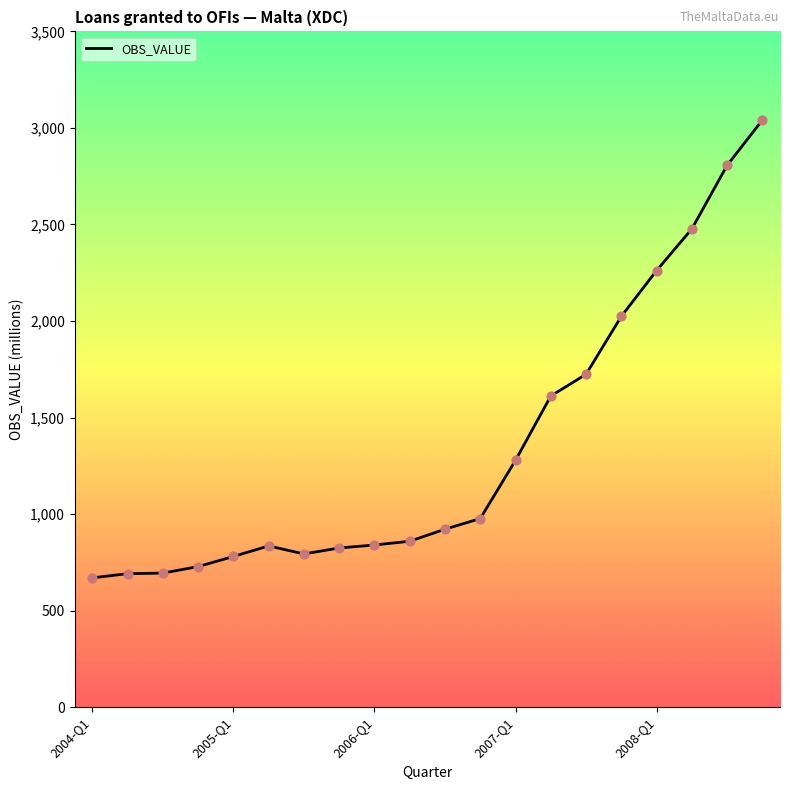

What is the maximum value shown in the chart?

3040.7